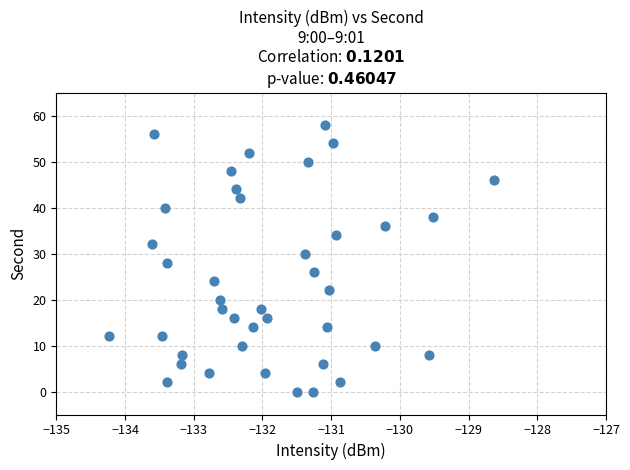

What is the range of Y values (max minus min)?

58